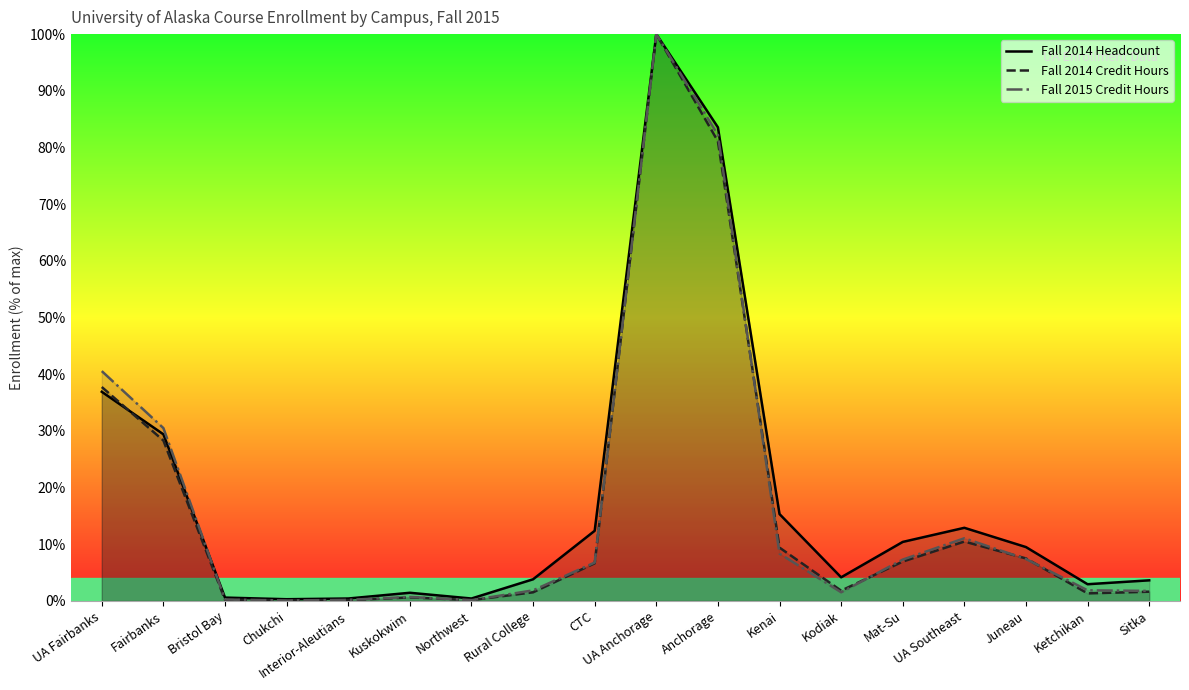

What is the difference between the Fall 2015 Credit Hours values at Kuskokwim and UA Southeast?

10.3